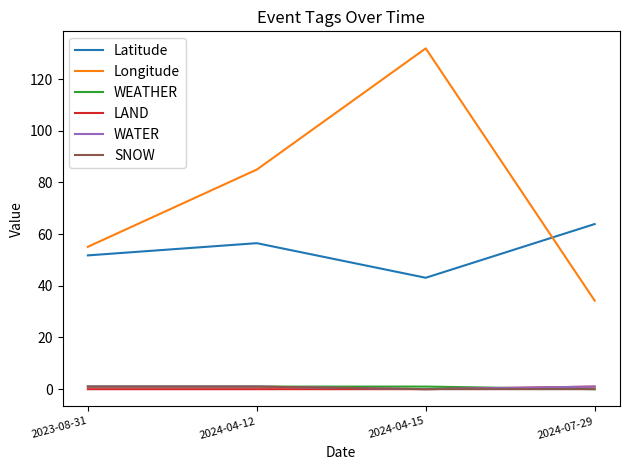

How many lines are shown in the chart?

6